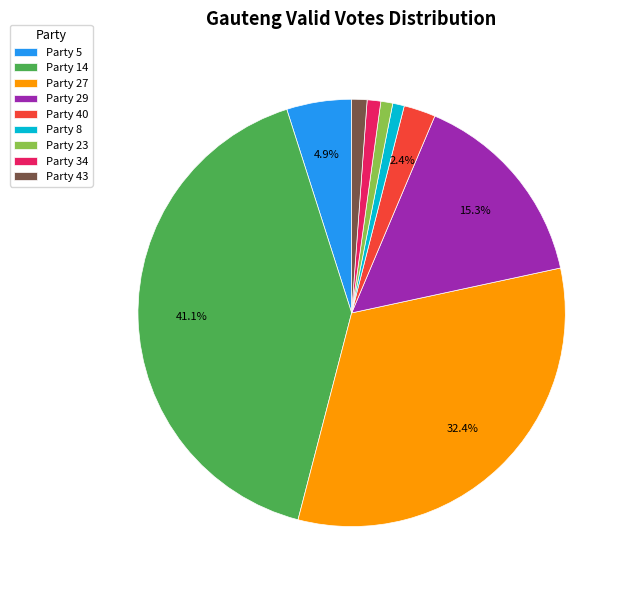

To the nearest percent, what is the difference between the Party 27 and Party 40 slice percentages?

30%